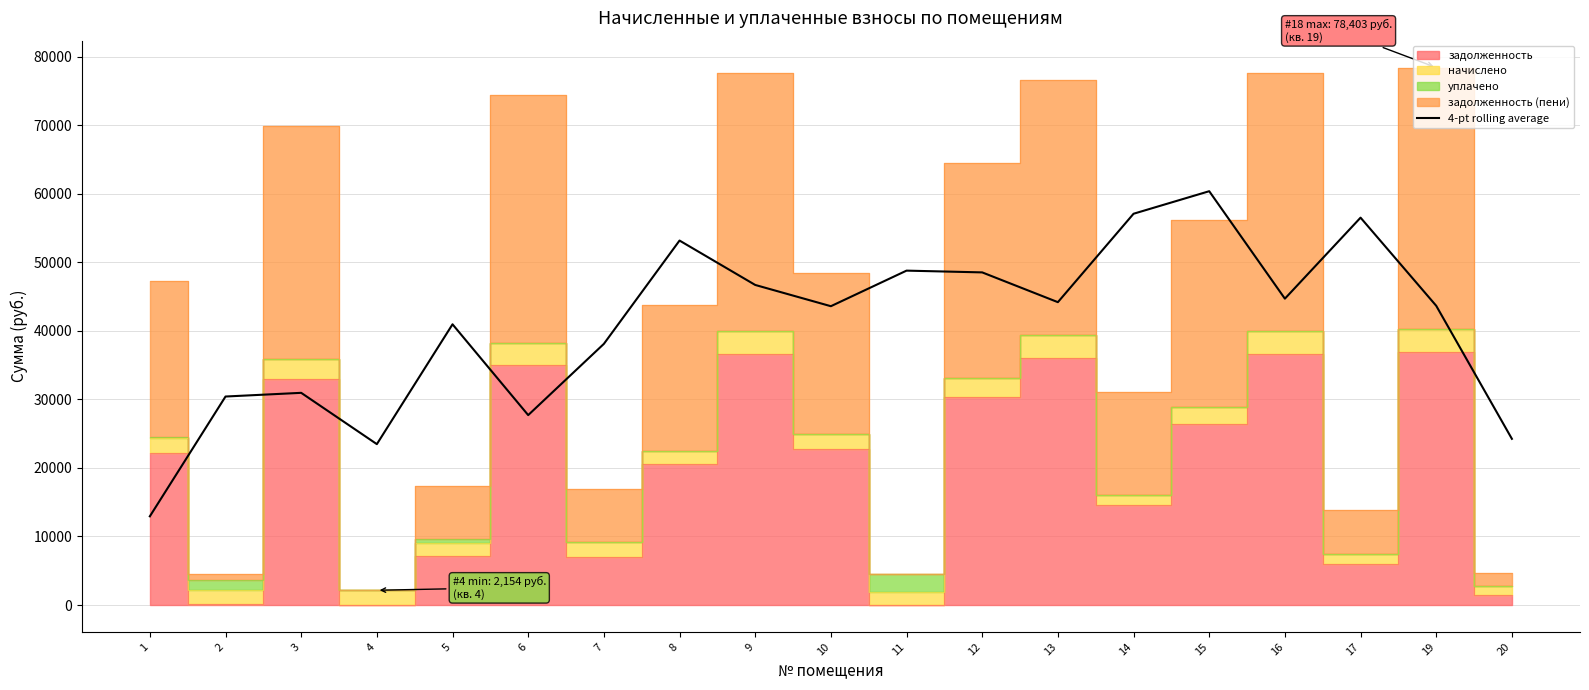

Where is the first local minimum?

4